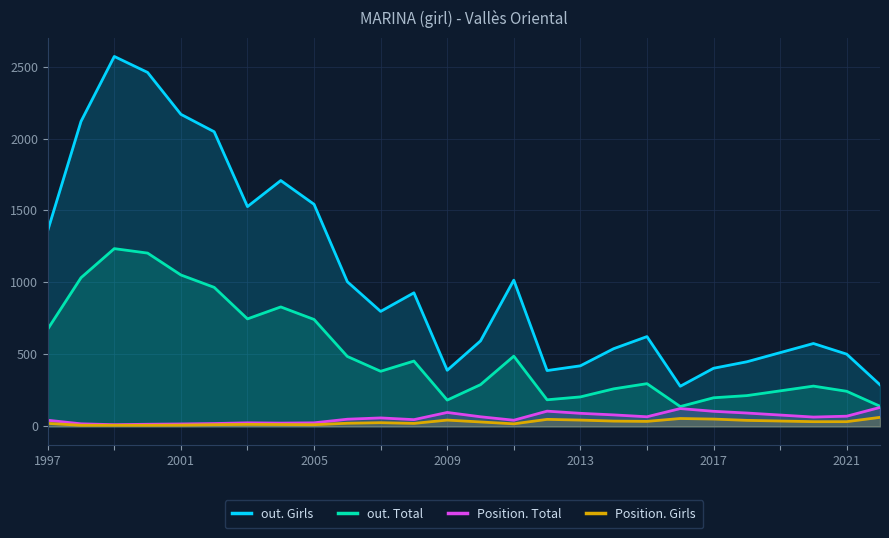

What is the highest value of the Position. Total series?

132